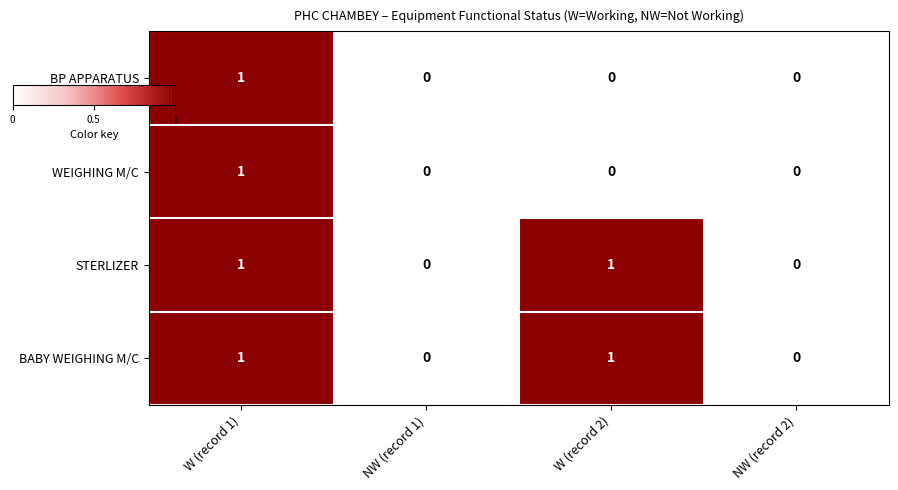

Reading right to left, extract all data points from this chart.

BP APPARATUS: 0	0	0	1
WEIGHING M/C: 0	0	0	1
STERLIZER: 0	1	0	1
BABY WEIGHING M/C: 0	1	0	1